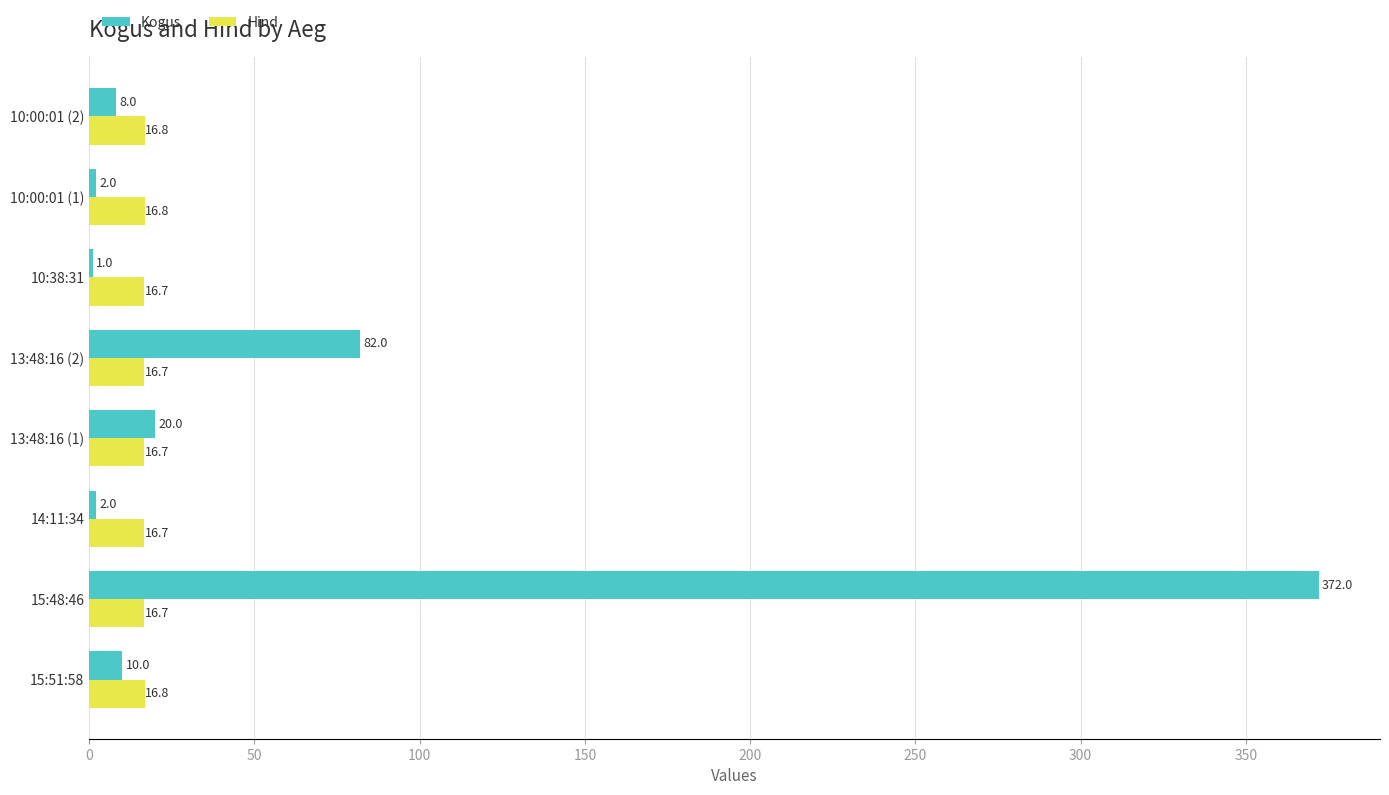

The Hind series shows 16.7 at 10:38:31. True or false?

True